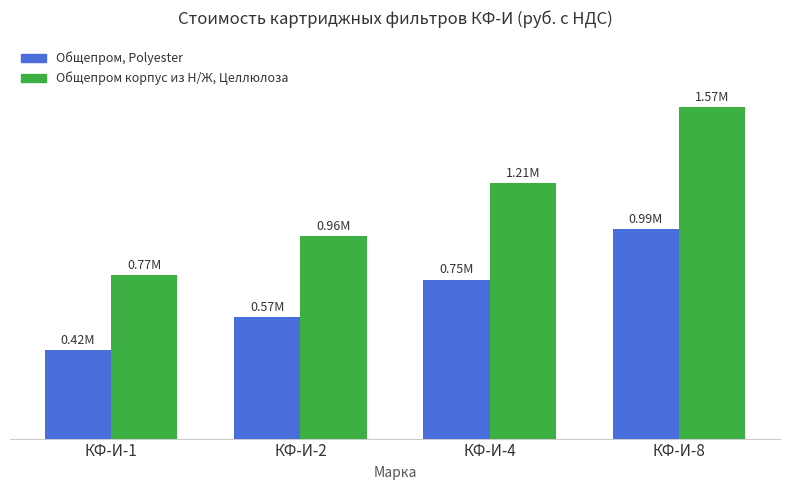

What is the difference between the maximum and second lowest values in the Общепром корпус из Н/Ж, Целлюлоза series?

612382.1